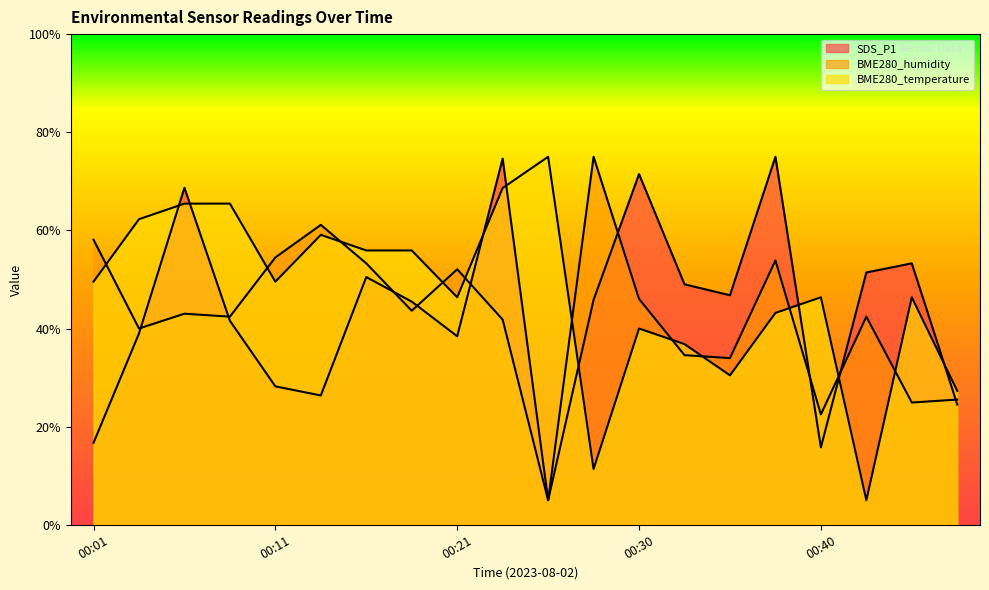

The value of BME280_humidity at 00:04 is 40.0. True or false?

True